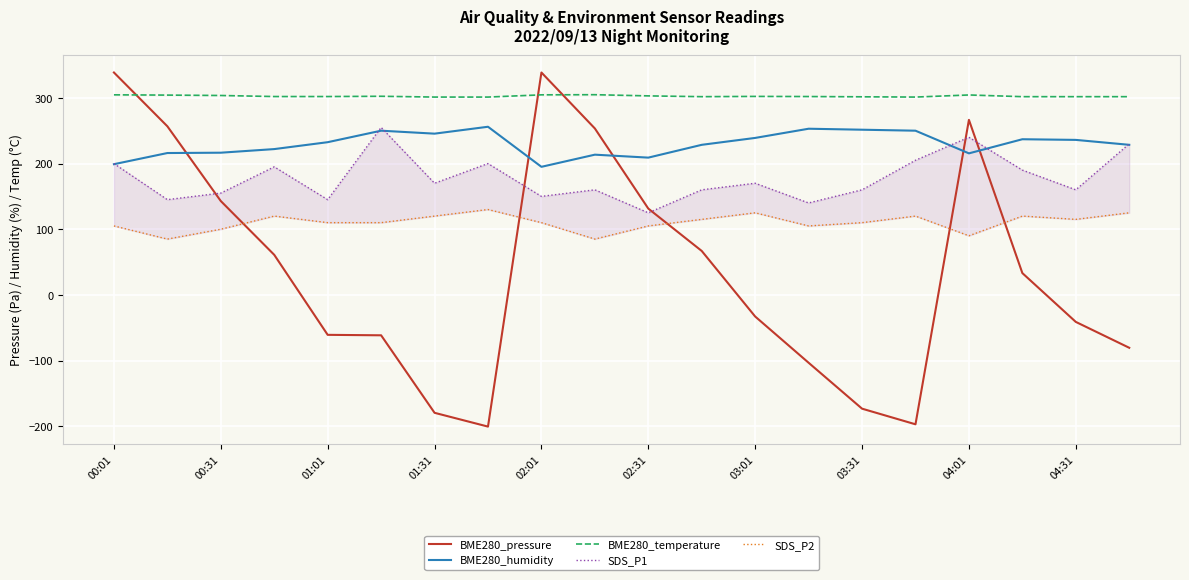

What is the label of the 1st point from the left?

00:01